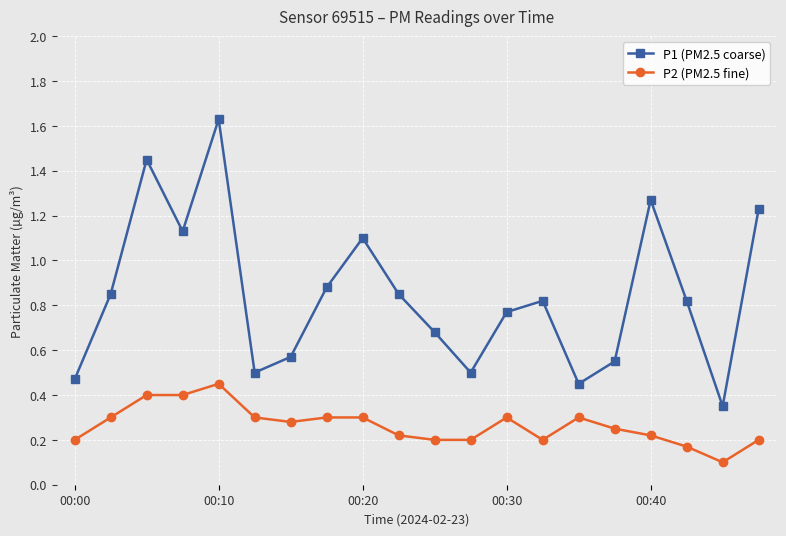

Which series has the largest range (max minus min)?

P1 (PM2.5 coarse)